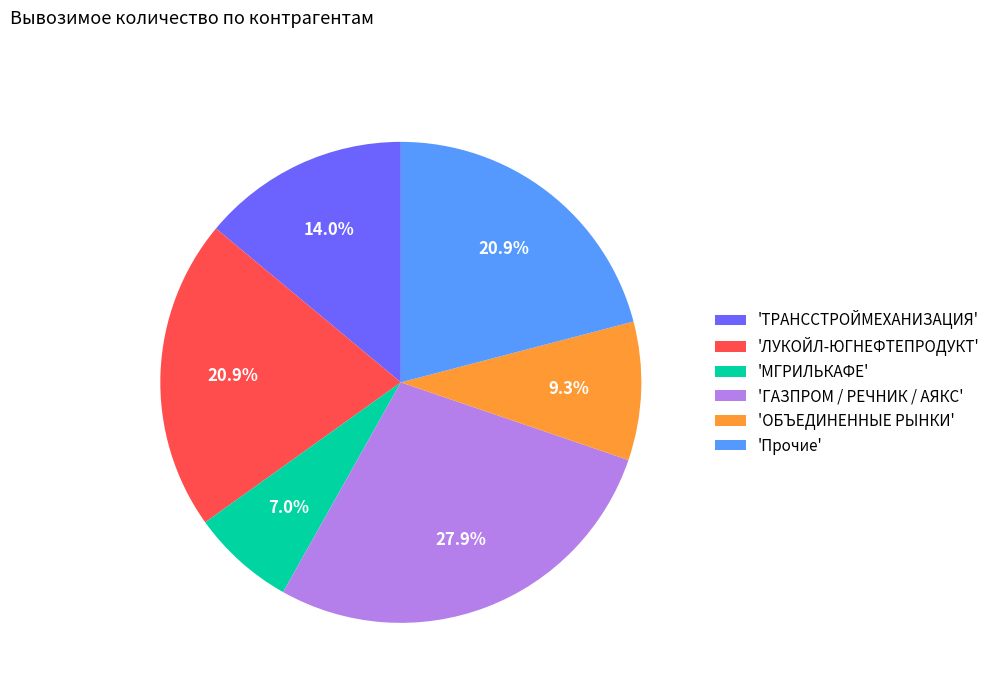

How many segments does this pie chart have?

6